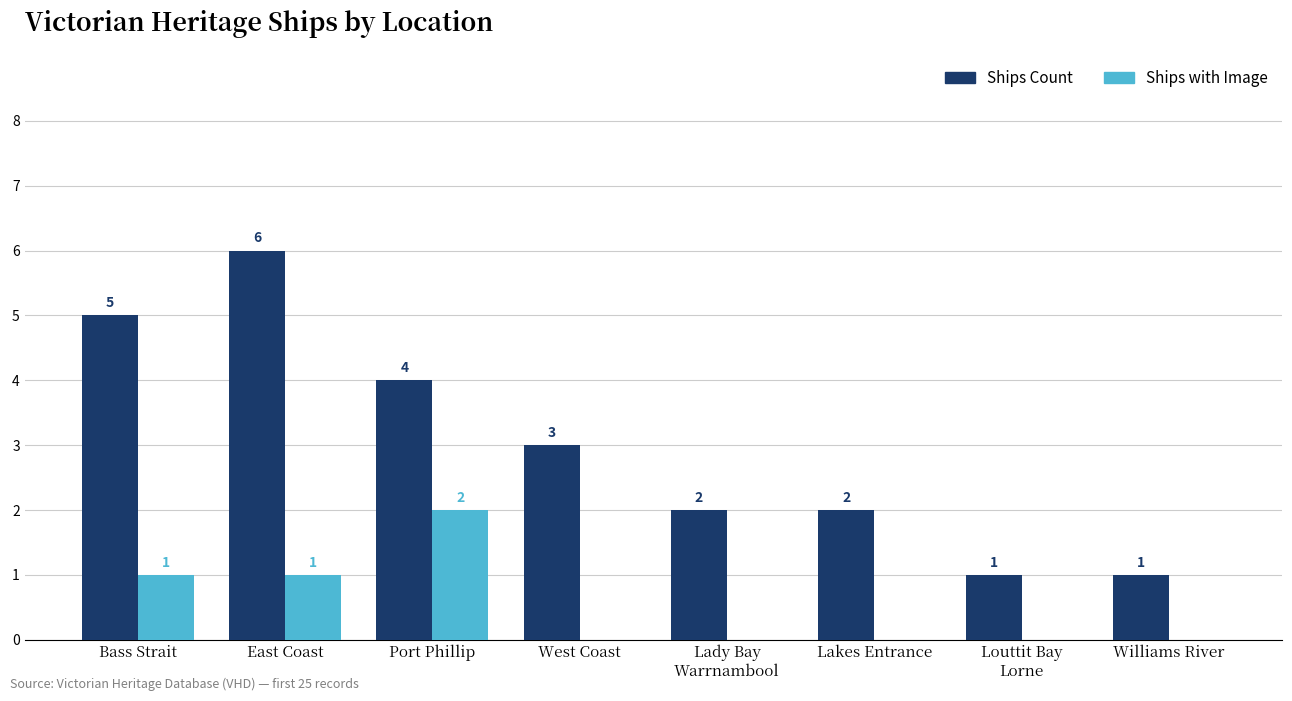

At which category is the sum across all series the highest?

East Coast